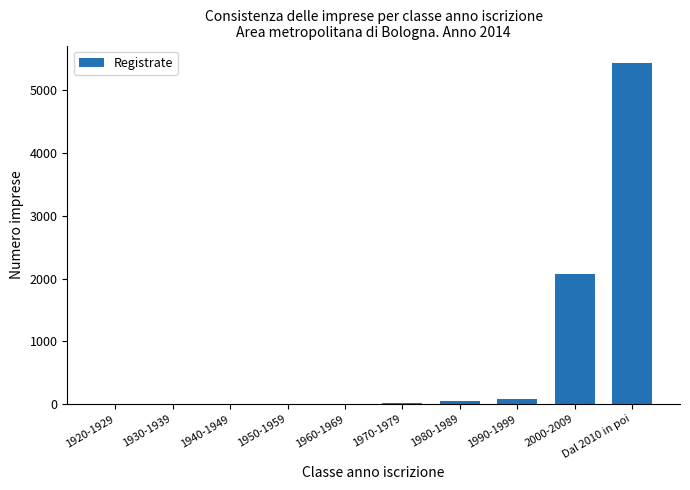

What is the sum of all values?

7677